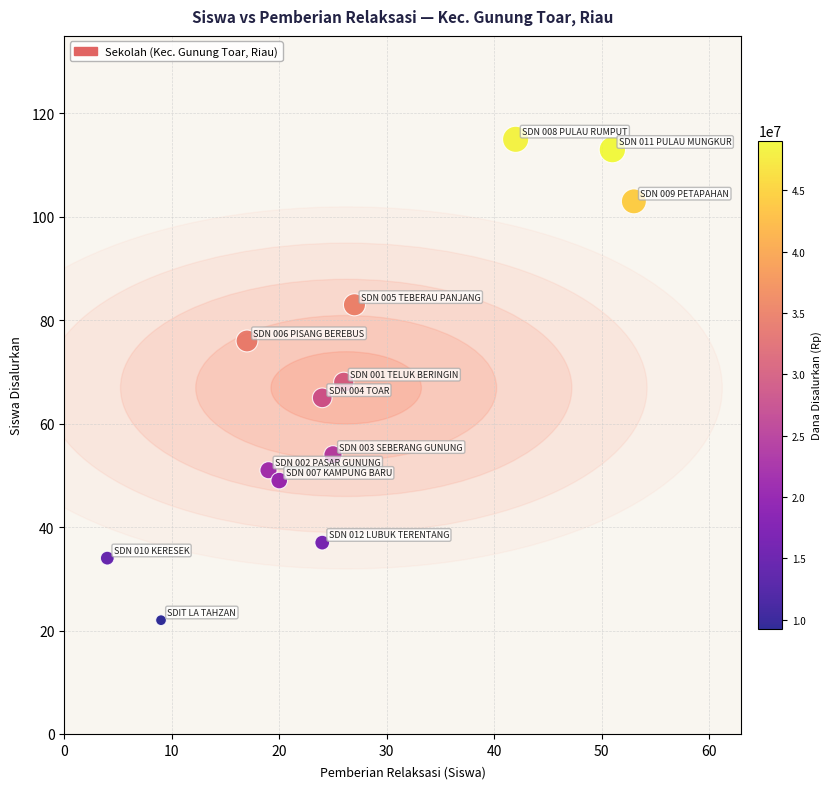

What is the range of Y values (max minus min)?

93